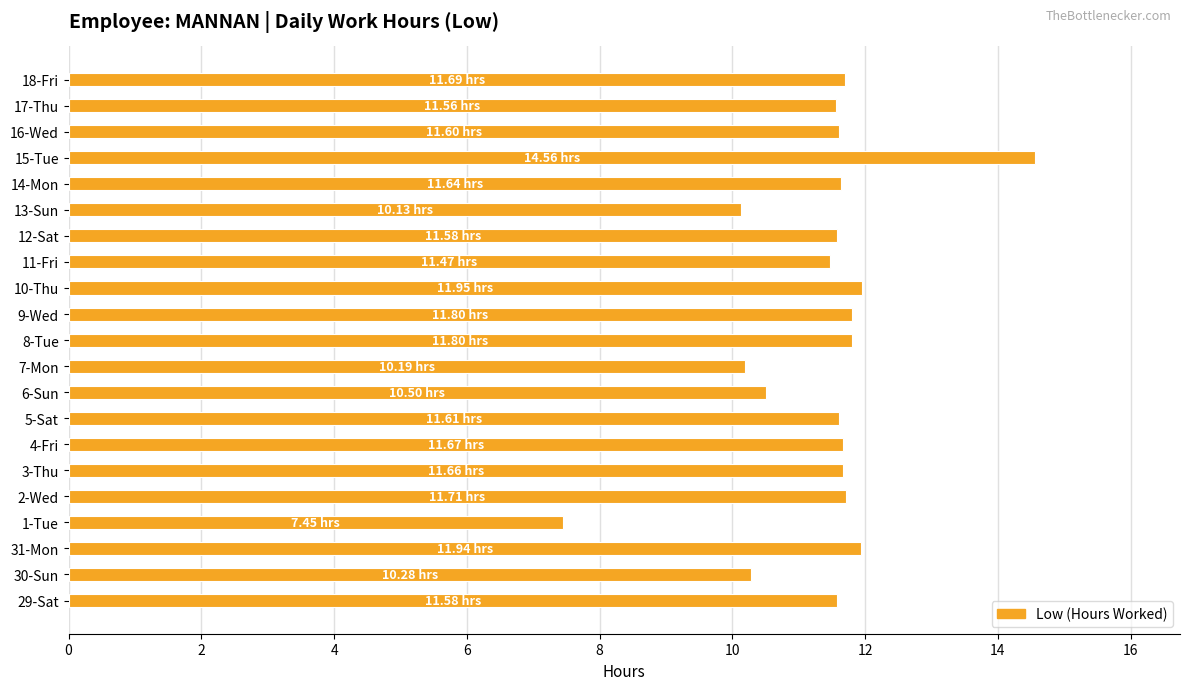

What is the change in value from 1-Tue to 17-Thu?

+4.1